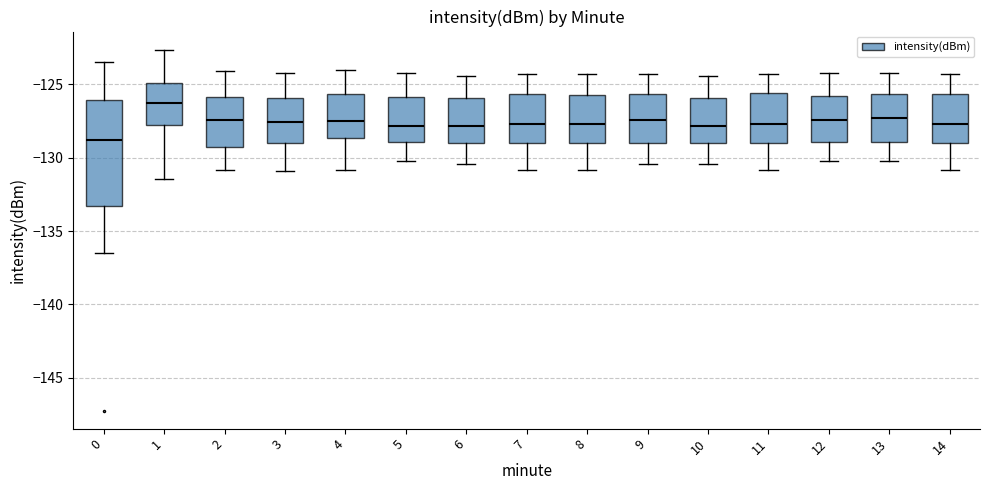

Which box is the tallest, from its lower edge to its upper edge?

0